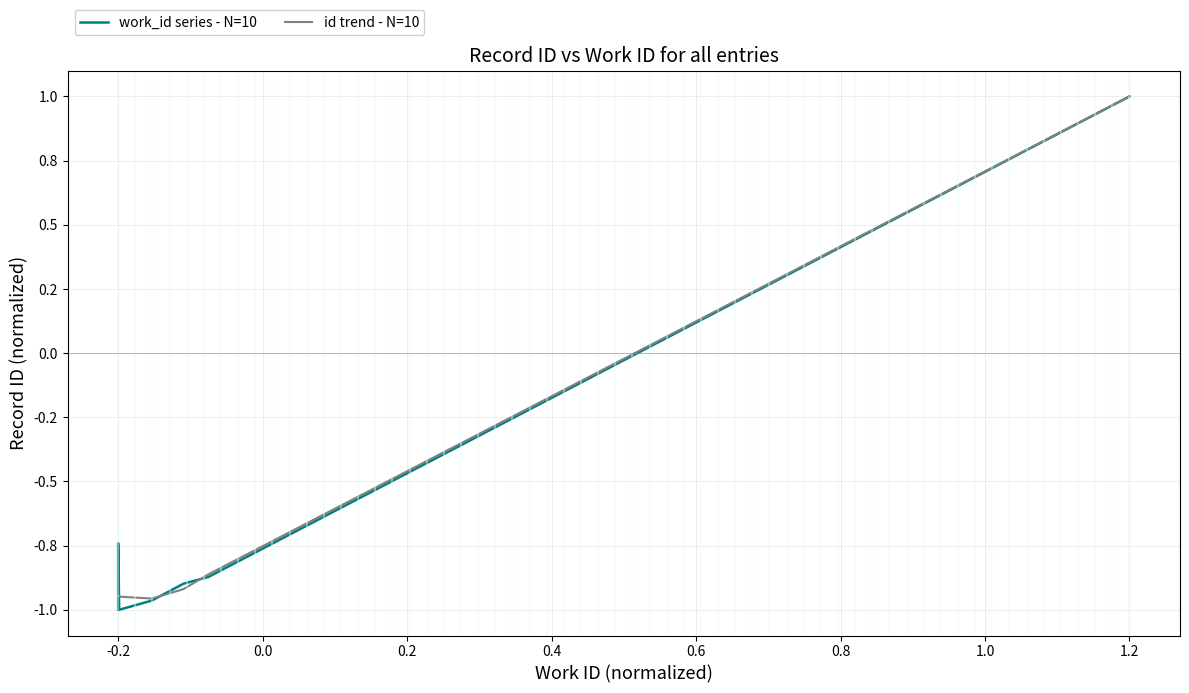

Which series has the largest range (max minus min)?

work_id series - N=10